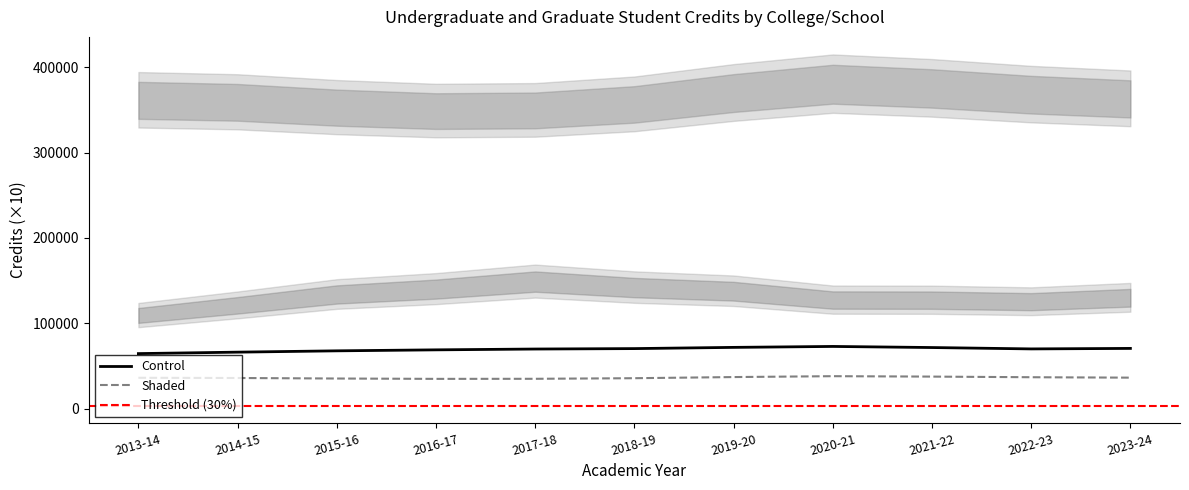

Is the value of College of Arts and Sciences at 2018-19 greater than the value of Grand Total at 2019-20?

No